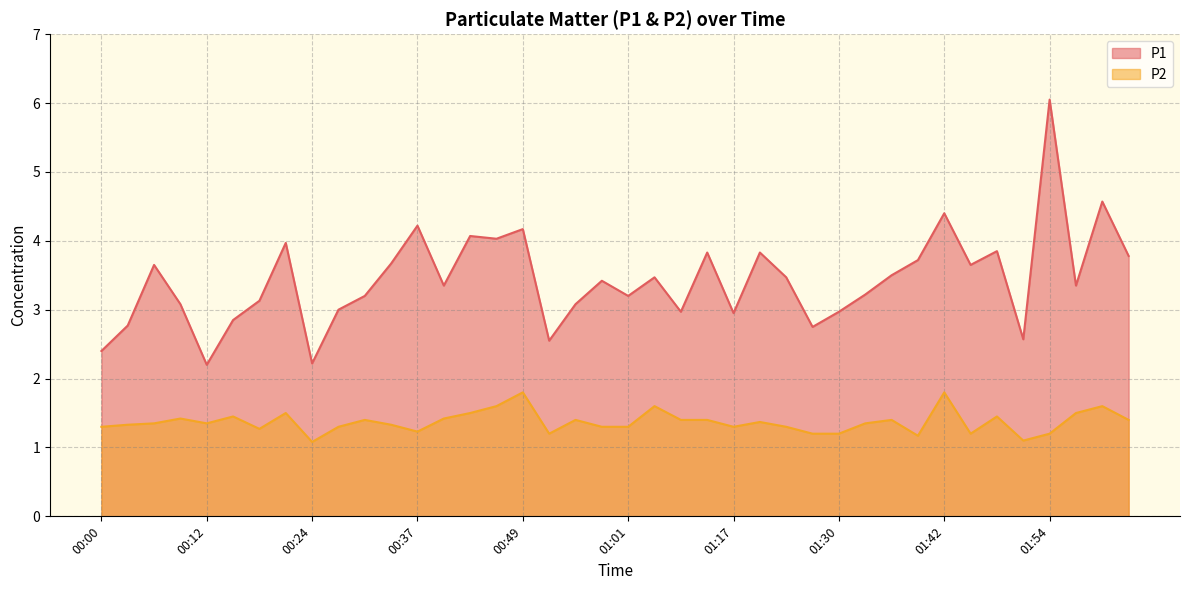

List the series in order of their peak value, highest first.

P1, P2